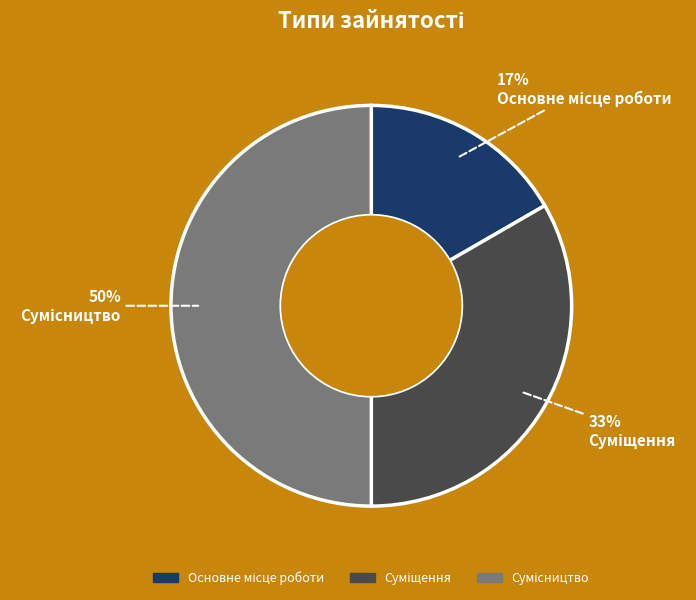

Count the number of slices in the pie.

3